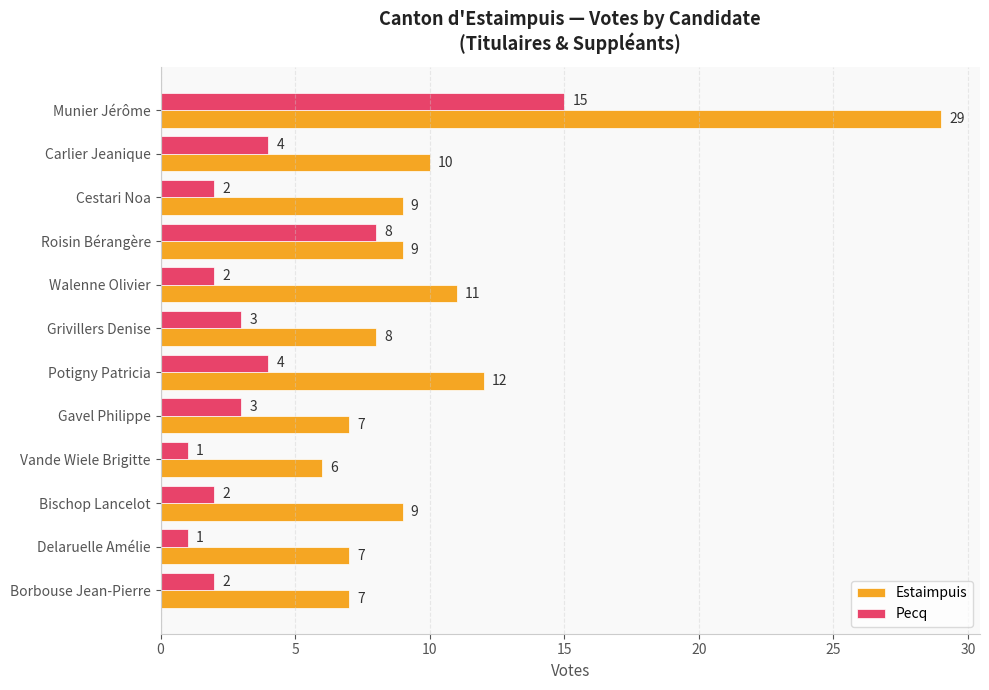

What is the total value across all series at Borbouse Jean-Pierre?

9